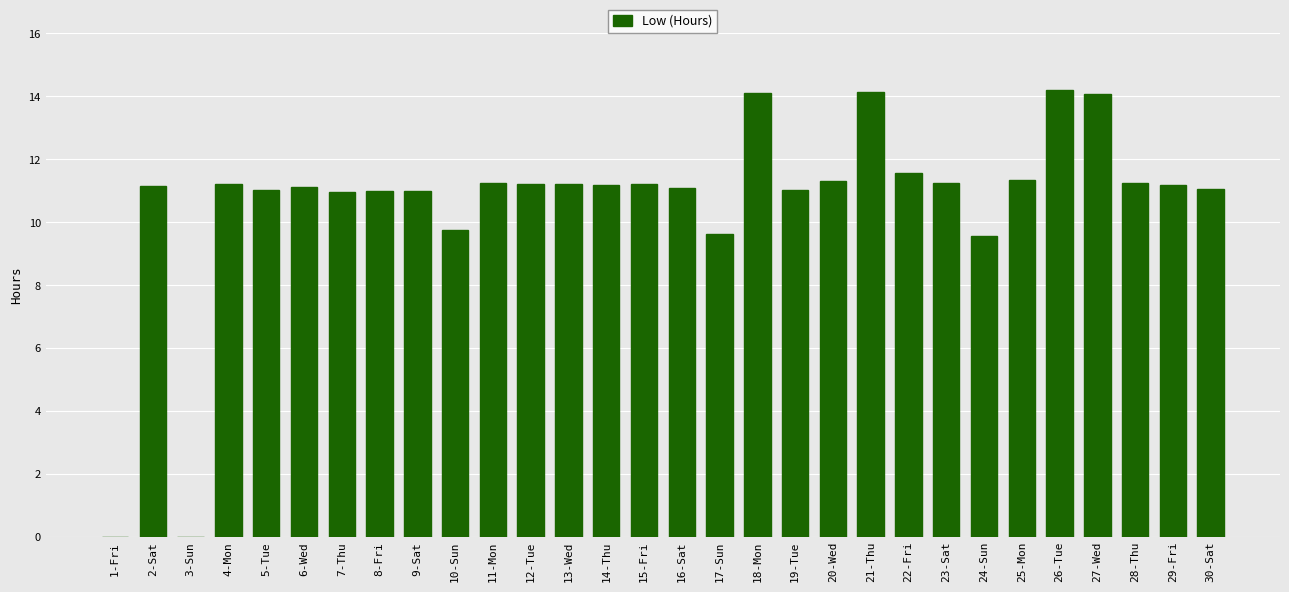

What is the sum of the values at 4-Mon and 12-Tue?

22.4